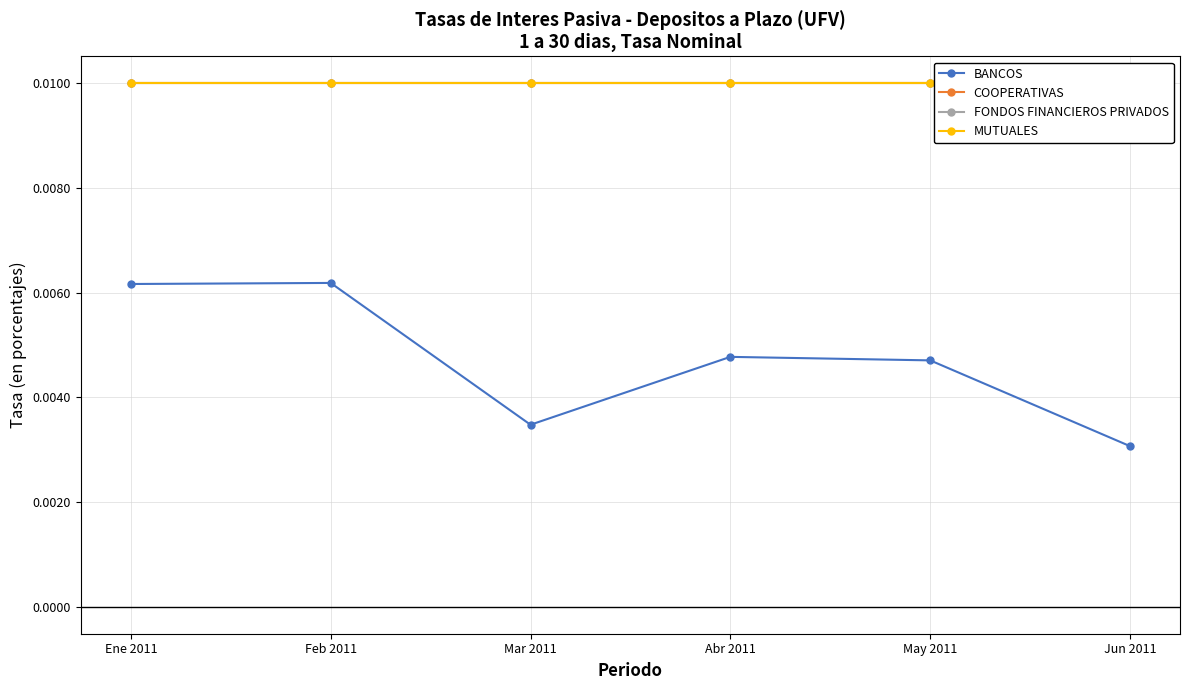

At which category is the sum across all series the highest?

Feb 2011